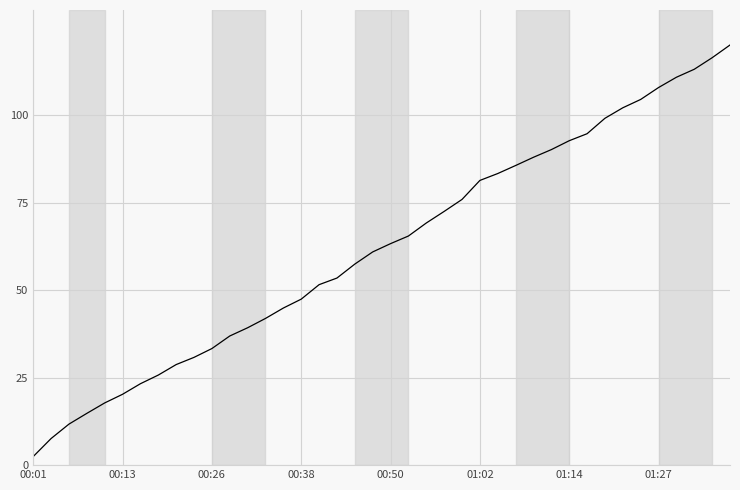

What is the difference between the maximum and minimum values?

117.5